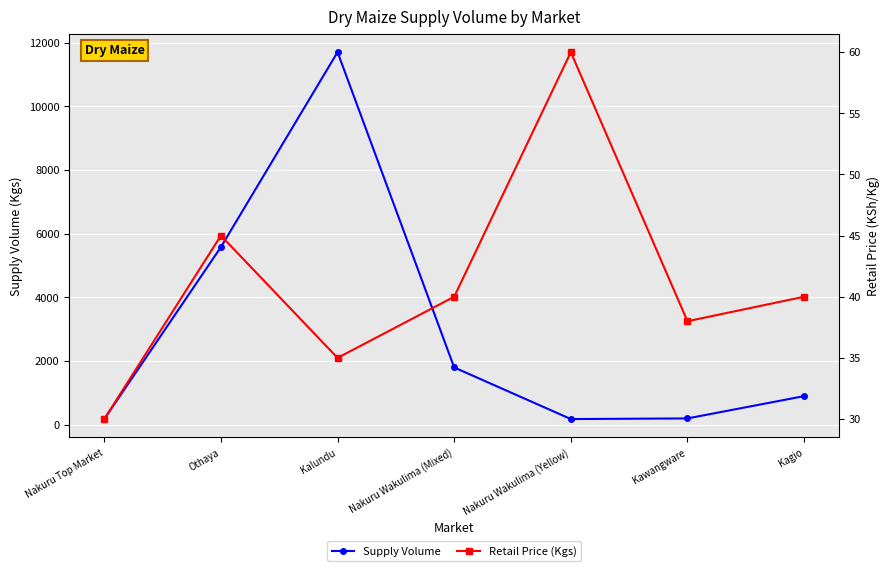

True or false: Retail Price (Kgs) has more than 1 interior local peaks.

True